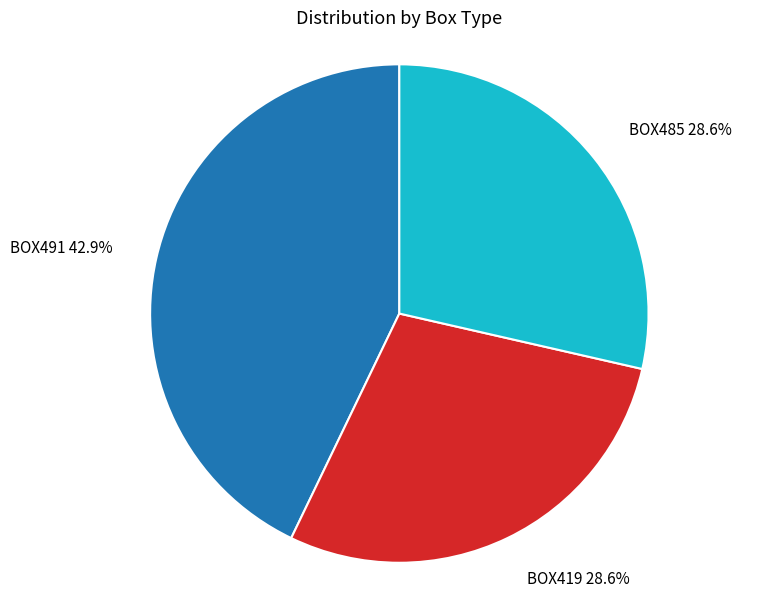

Is the sum of BOX491 and BOX485 greater than half?

Yes